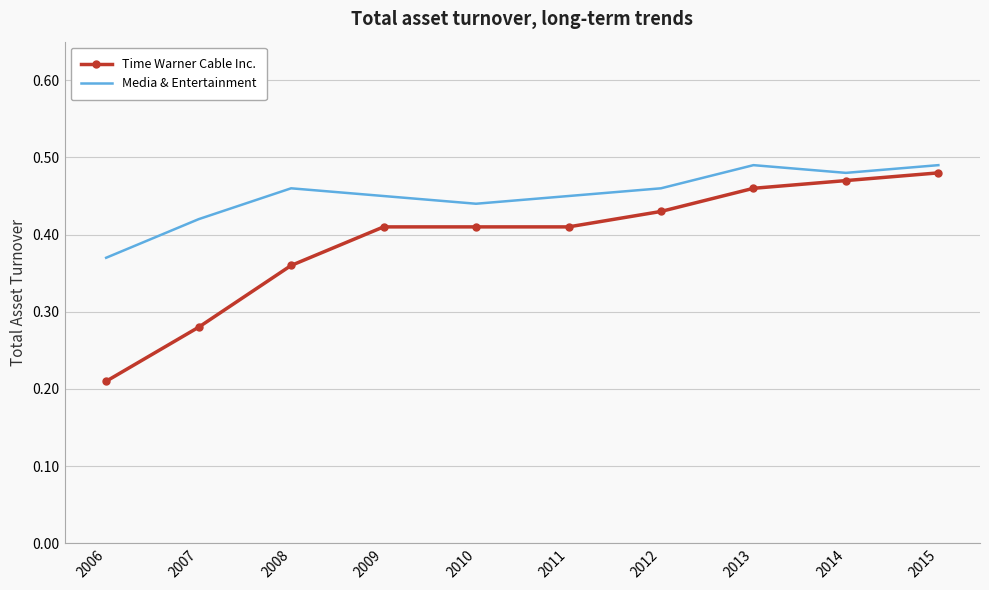

At which category is the sum across all series the highest?

2015